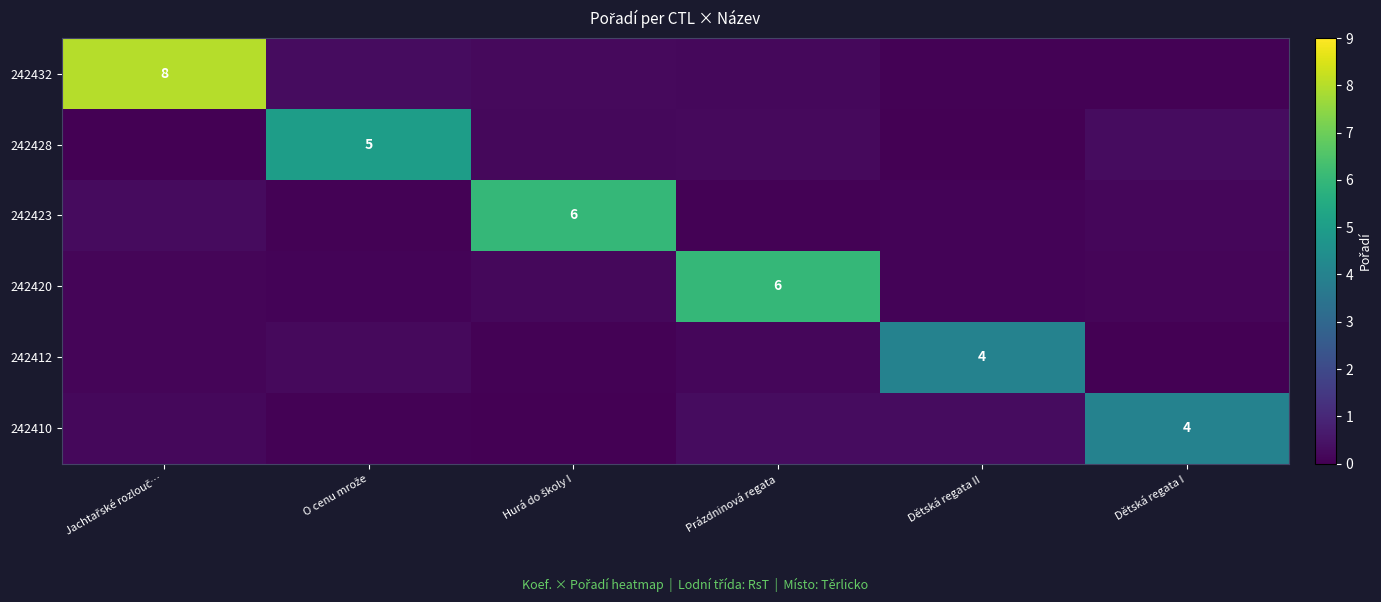

How many categories are shown in the chart?

6